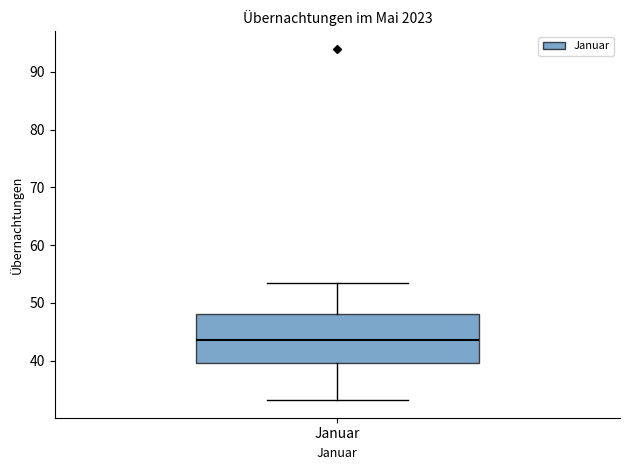

Read this box plot against the y-axis: the position of the median line, the range covered by the box, and the ends of both whiskers. The values are not printed on the chart, so give them approximately, as read against the axis.

median 44, box 40 to 48, whiskers 33 to 53